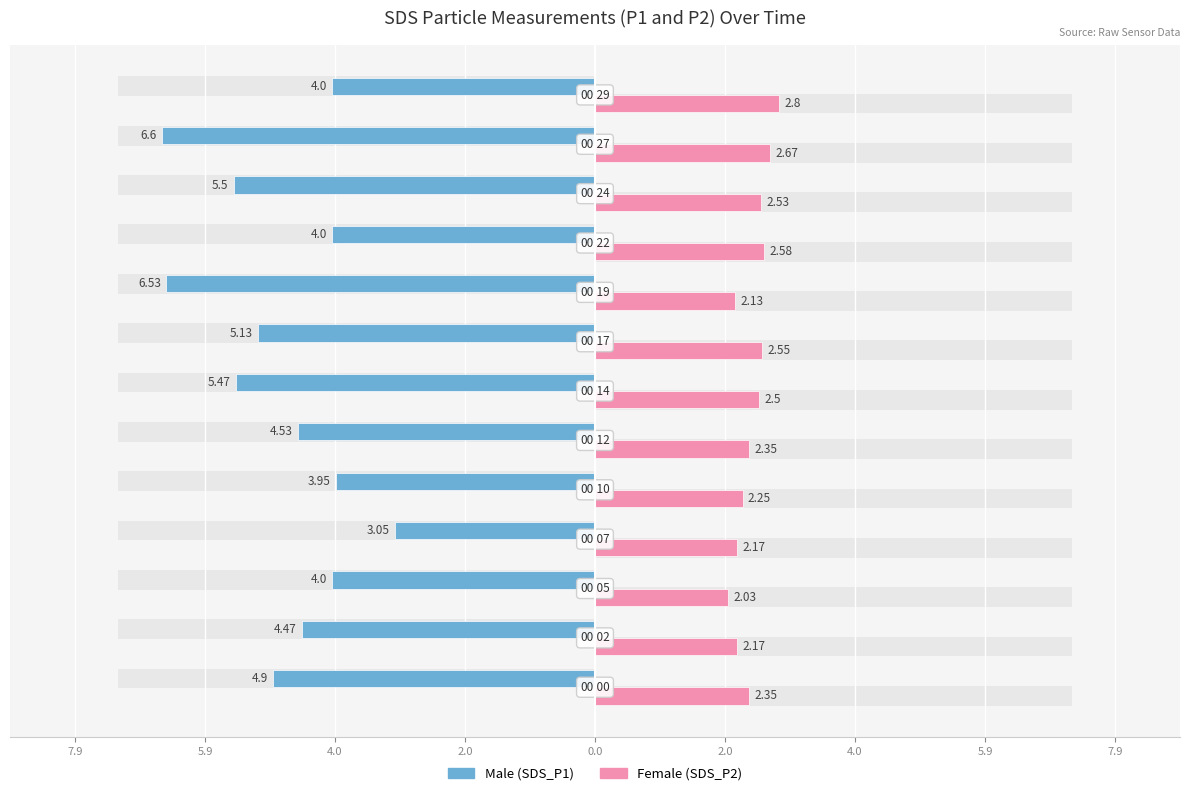

Reading left to right, what are all the values shown in this chart?

Male: -4.9	-4.5	-4.0	-3.0	-4.0	-4.5	-5.5	-5.1	-6.5	-4.0	-5.5	-6.6	-4.0
Female: 2.4	2.2	2.0	2.2	2.2	2.4	2.5	2.5	2.1	2.6	2.5	2.7	2.8